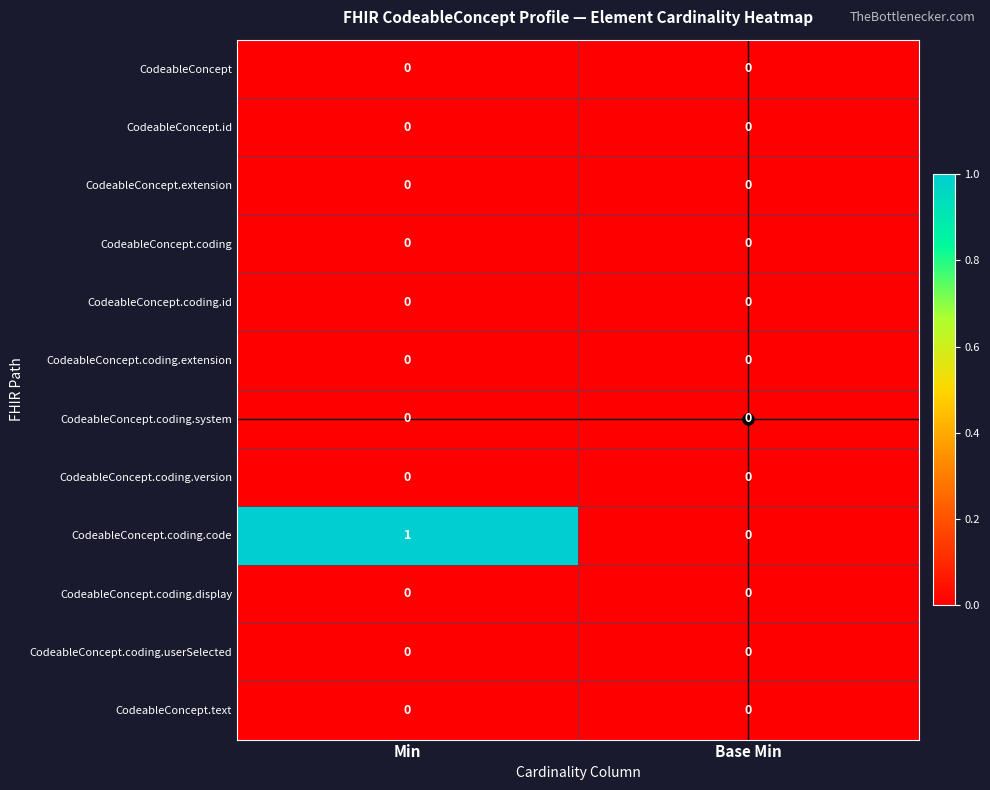

At which category is the sum across all series the highest?

Min